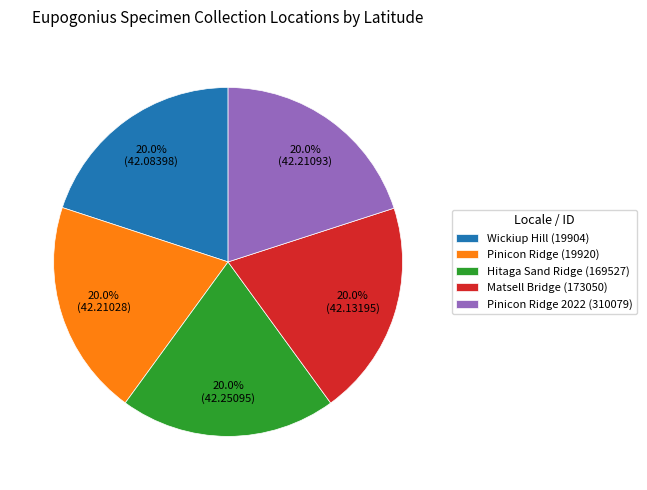

How many slices are in this pie chart?

5